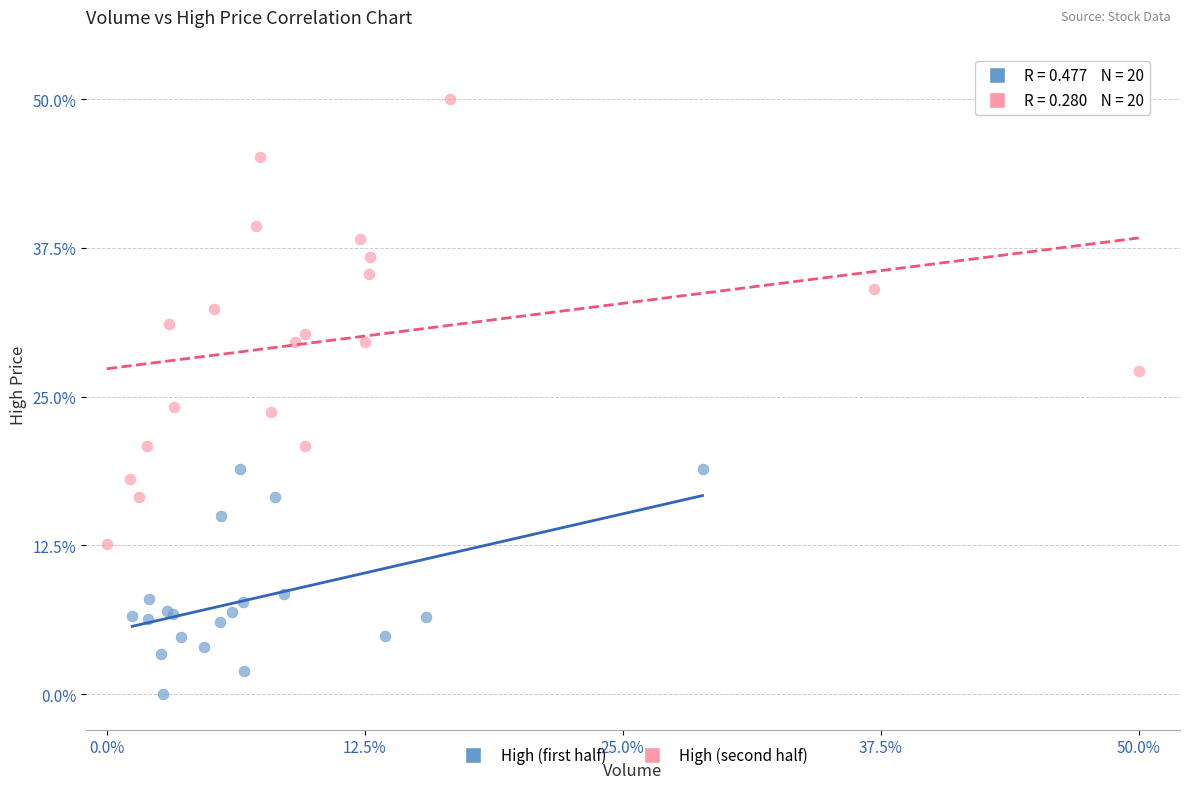

Which series reaches the minimum Y coordinate?

High (first half)